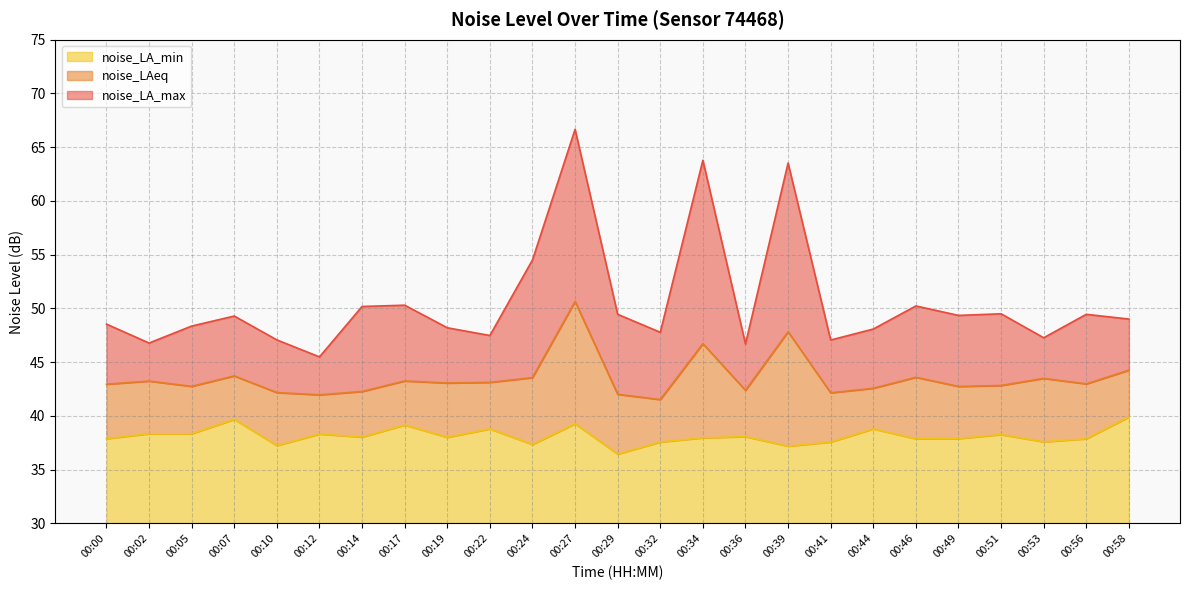

In noise_LA_min, how many points are lower than both neighbors (excluding endpoints)?

8